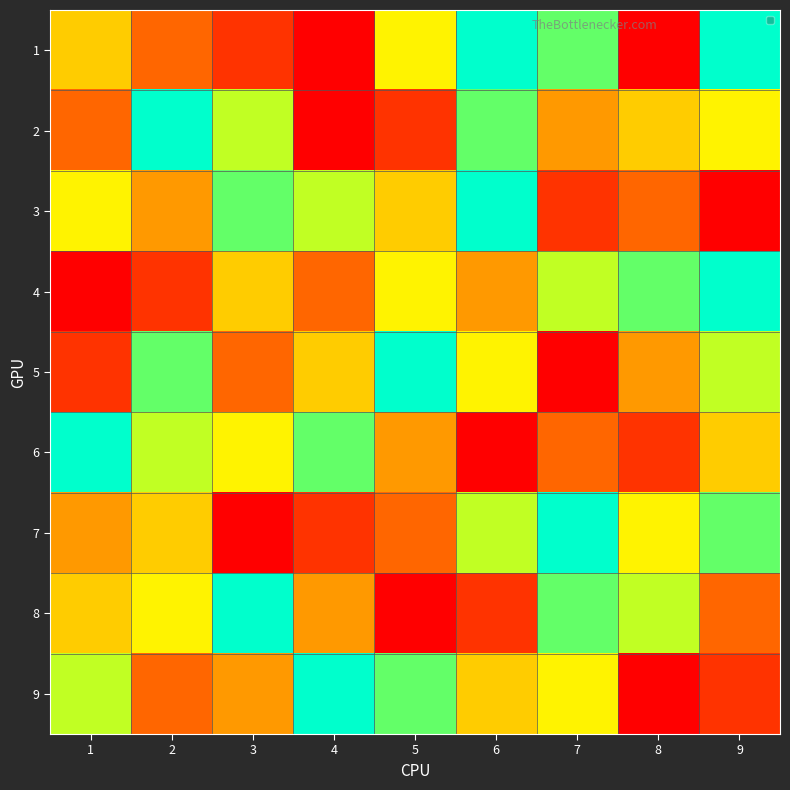

At which category is the sum across all series the highest?

6